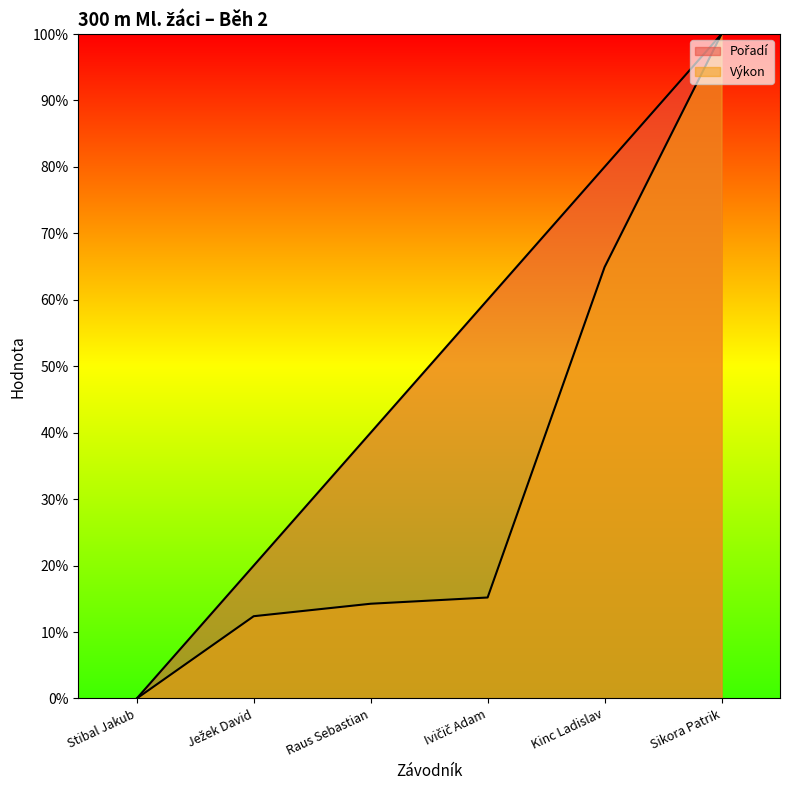

The Výkon series shows 12.4 at Ježek David. True or false?

True